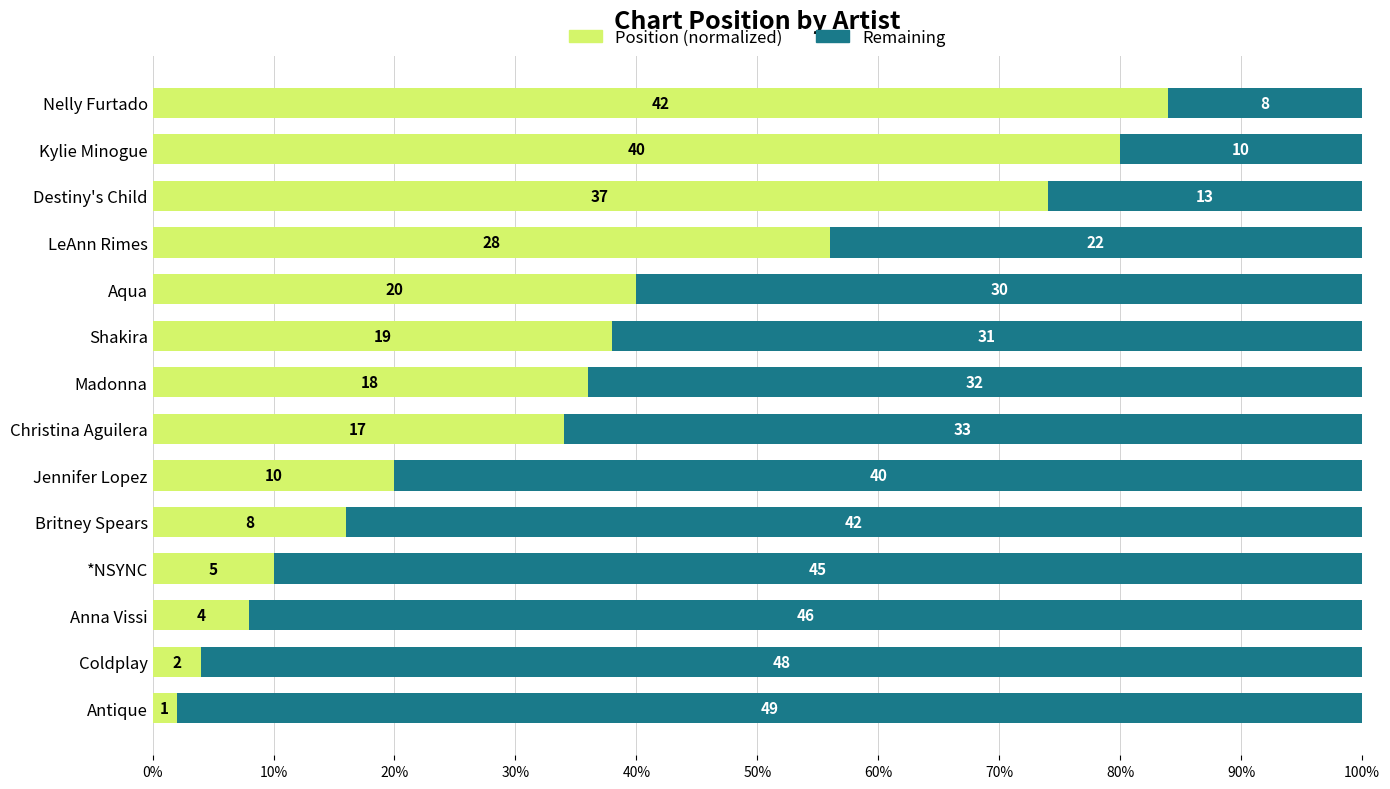

What are all the series names shown in the legend?

Position (normalized), Remaining